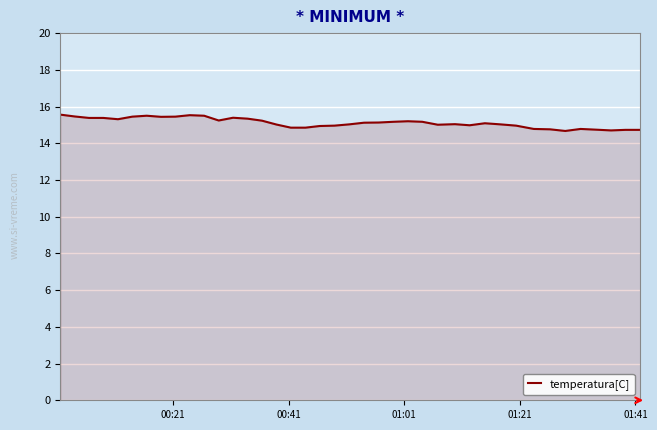

What is the smallest value displayed?

14.7